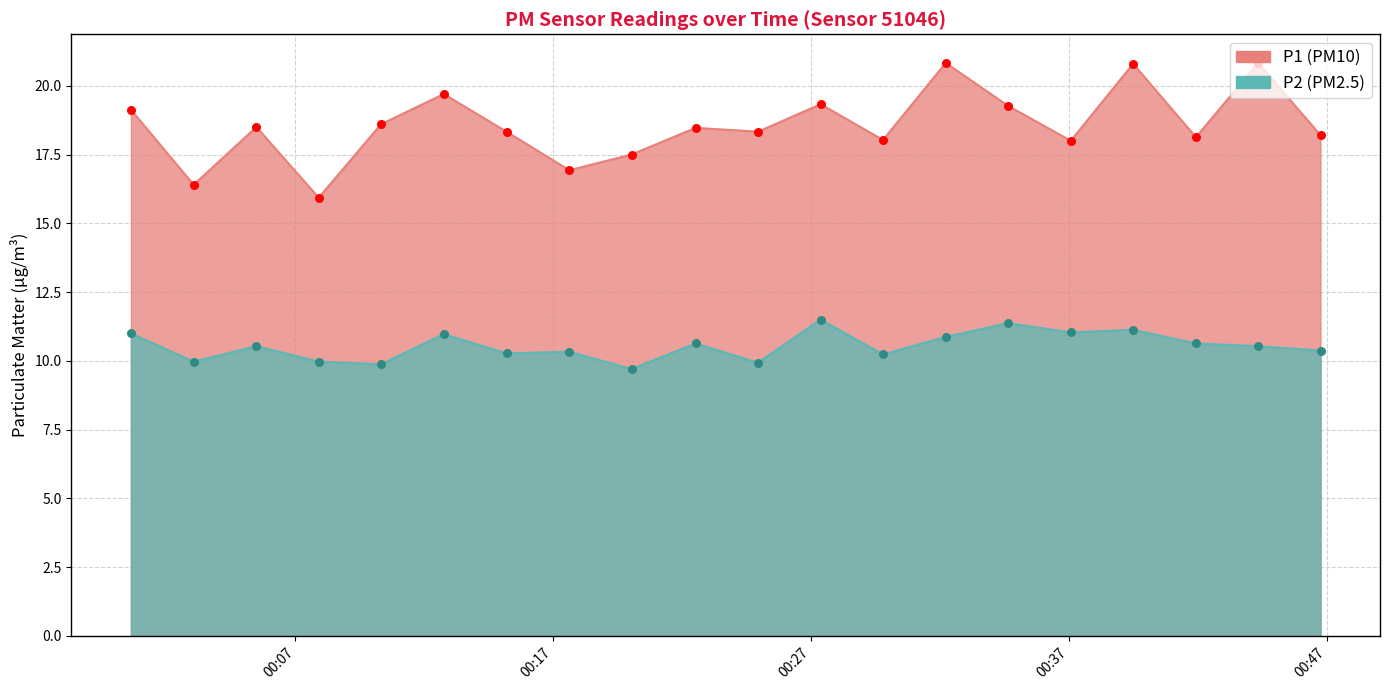

Which series has the largest Y range (max minus min)?

P1